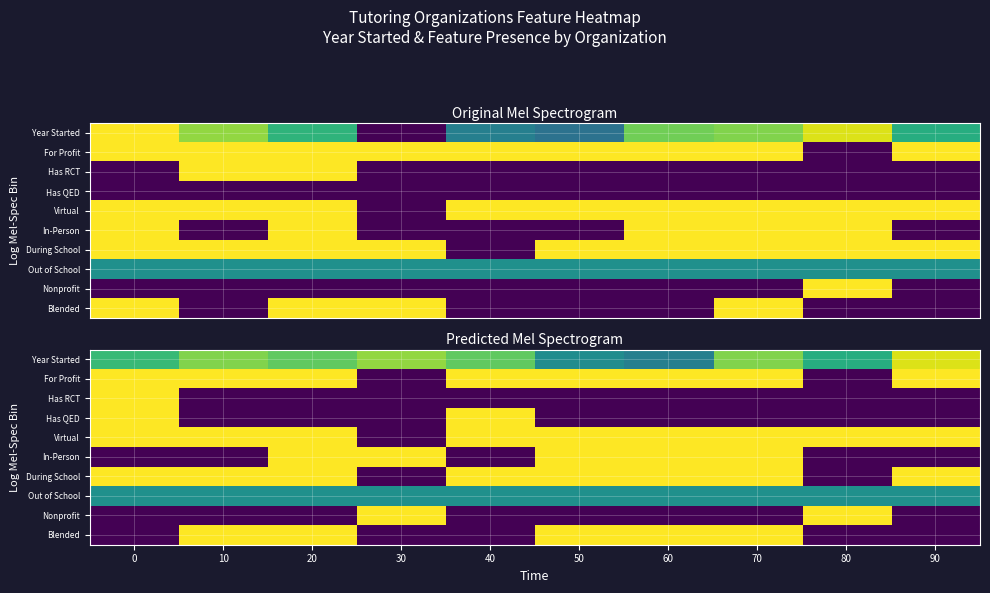

What is the spread (max minus min) of values at 70?

1.0